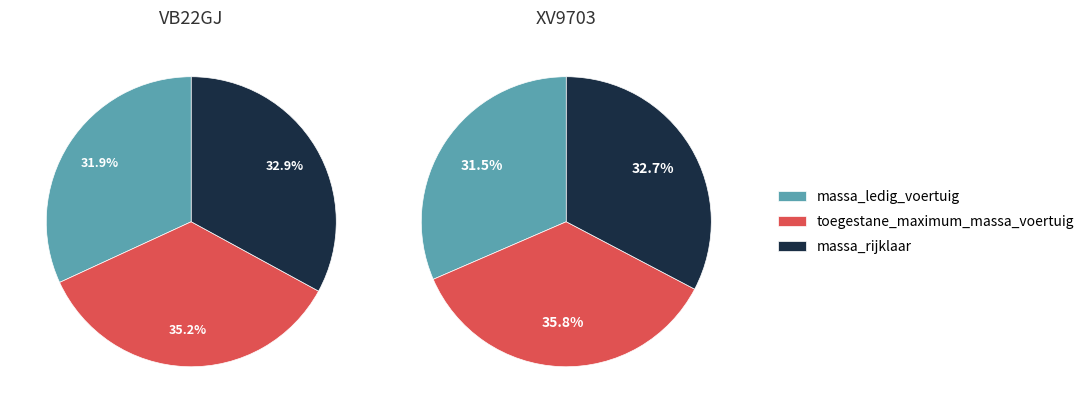

To the nearest percent, what is the combined percentage of XV9703 and VB22GJ?

100%